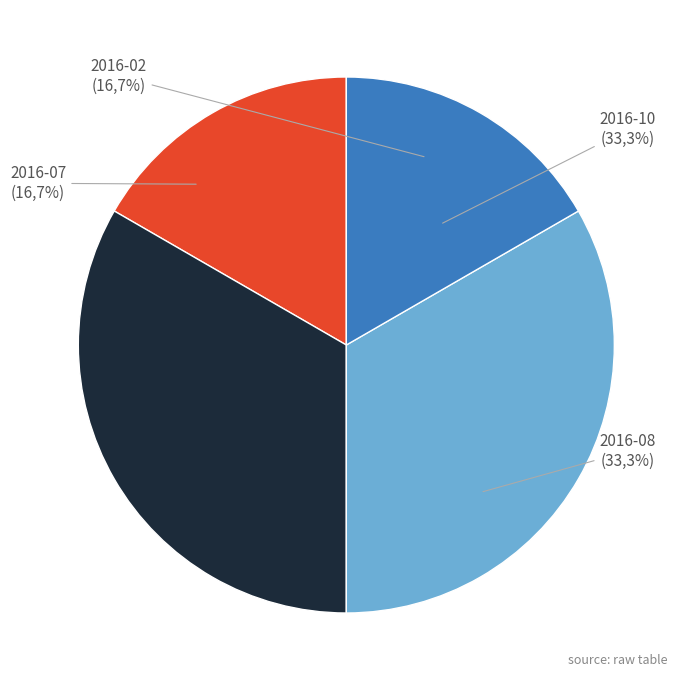

To the nearest percent, what portion does 2016-08 represent?

33%